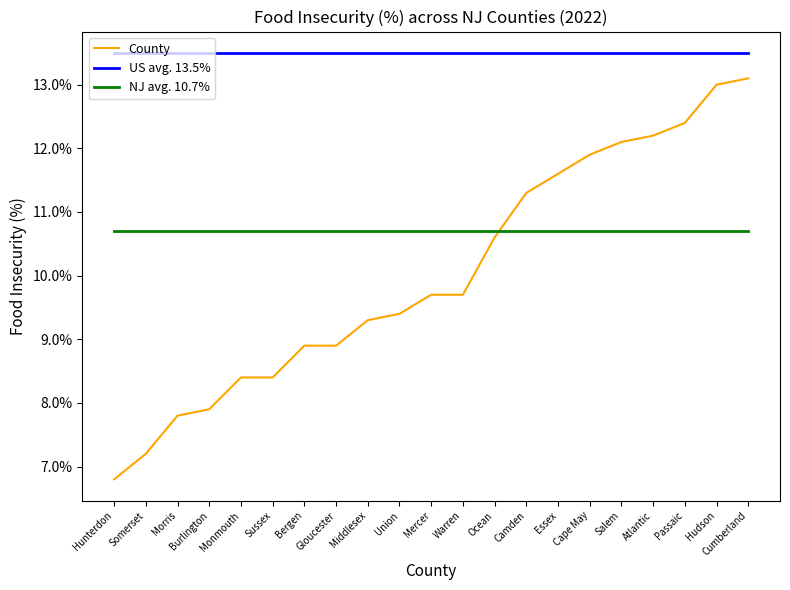

How many intersections are there between NJ avg. 10.7% and County?

1